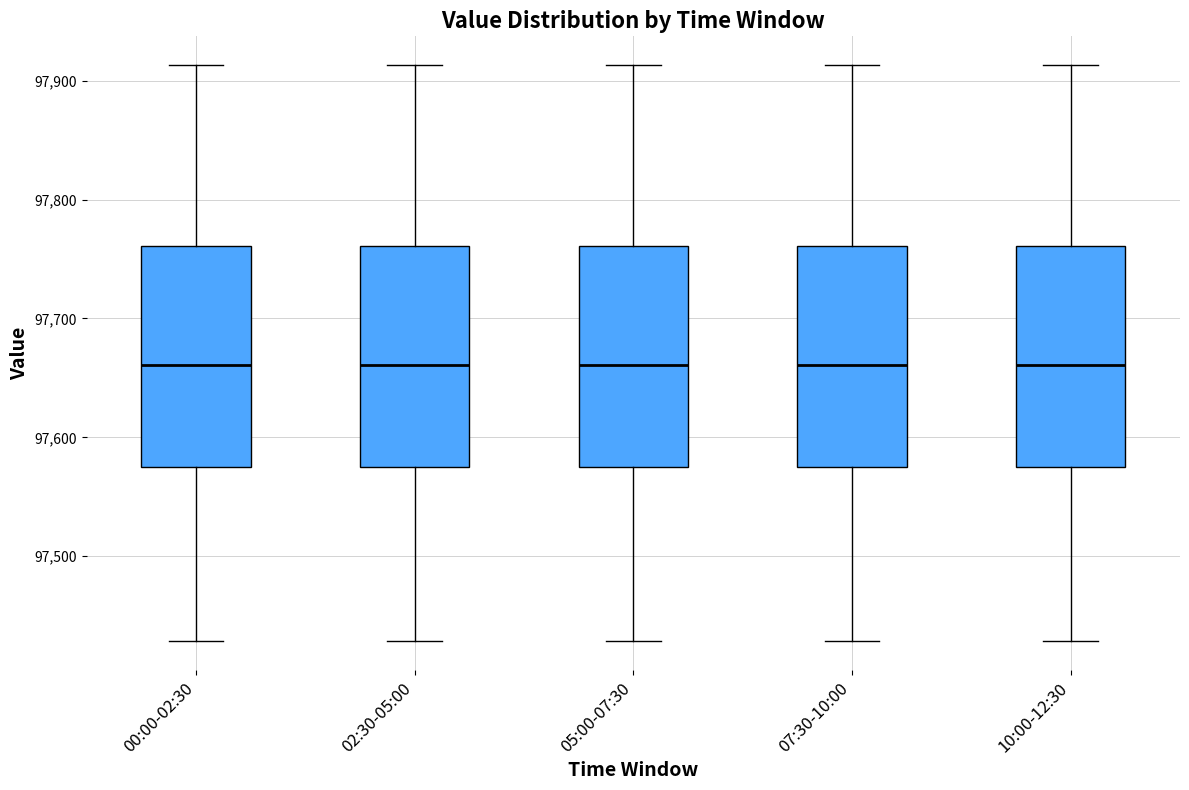

Reading left to right, transcribe this box plot: for each box, give where its median line is, the range the box spans, and where its two whiskers end, as read against the y-axis. The values are not printed on the chart, so give them approximately, as read against the axis.

00:00-02:30: median 97660, box 97580 to 97760, whiskers 97430 to 97910
02:30-05:00: median 97660, box 97580 to 97760, whiskers 97430 to 97910
05:00-07:30: median 97660, box 97580 to 97760, whiskers 97430 to 97910
07:30-10:00: median 97660, box 97580 to 97760, whiskers 97430 to 97910
10:00-12:30: median 97660, box 97580 to 97760, whiskers 97430 to 97910